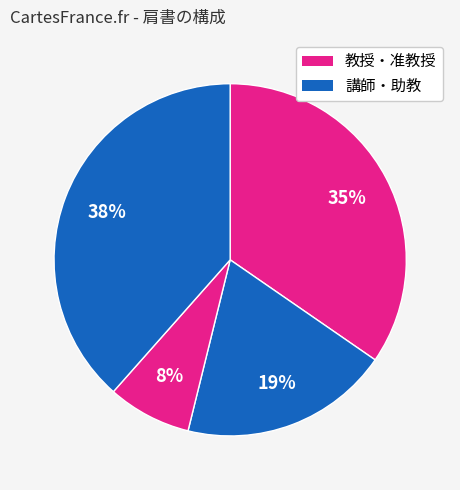

How many slices are in this pie chart?

4